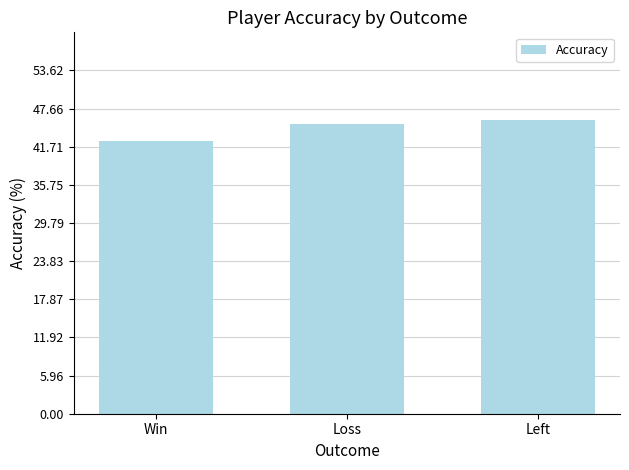

Count the number of categories in the chart.

3